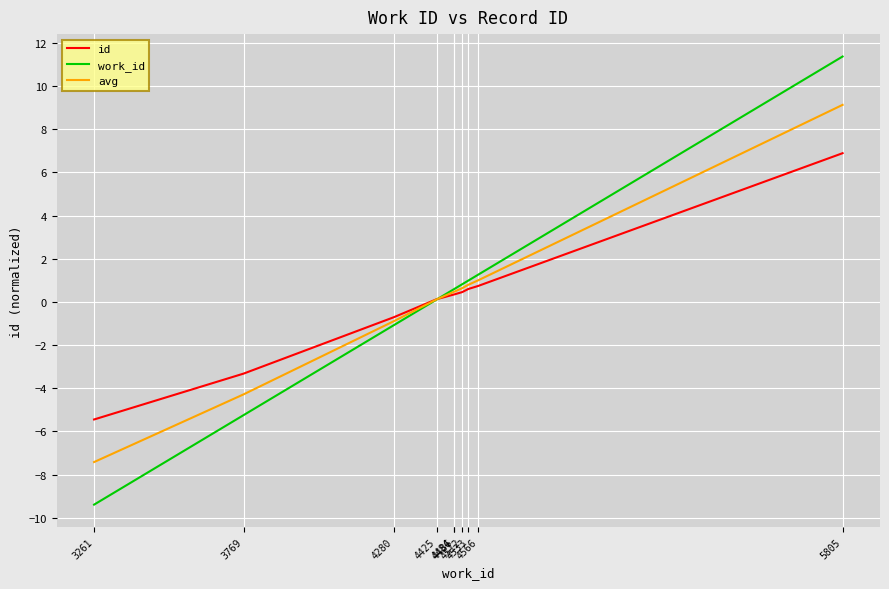

True or false: avg has a value of -7.4 at 3261.

True